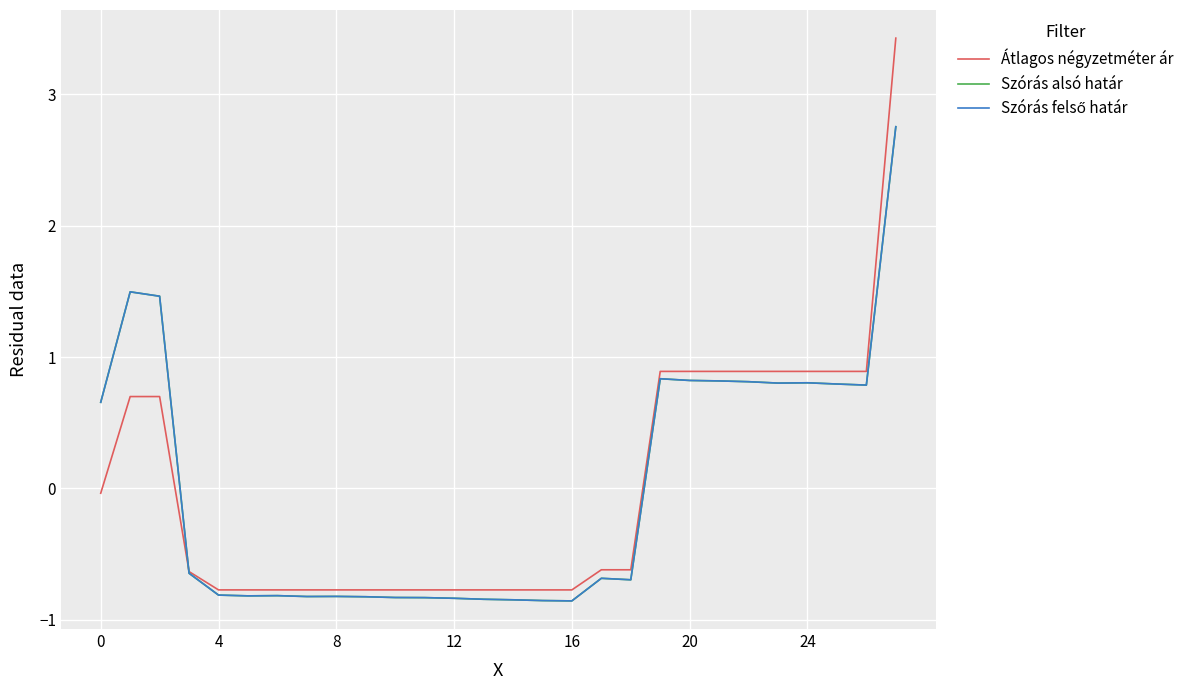

Which series ends up on top after the final intersection of Átlagos négyzetméter ár and Szórás felső határ?

Átlagos négyzetméter ár